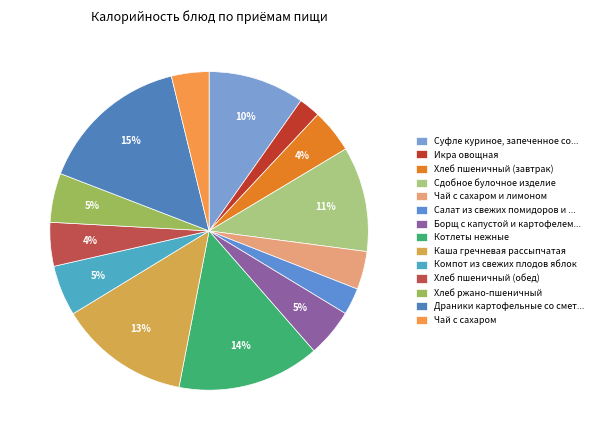

Which category has the smallest portion of the pie?

Икра овощная